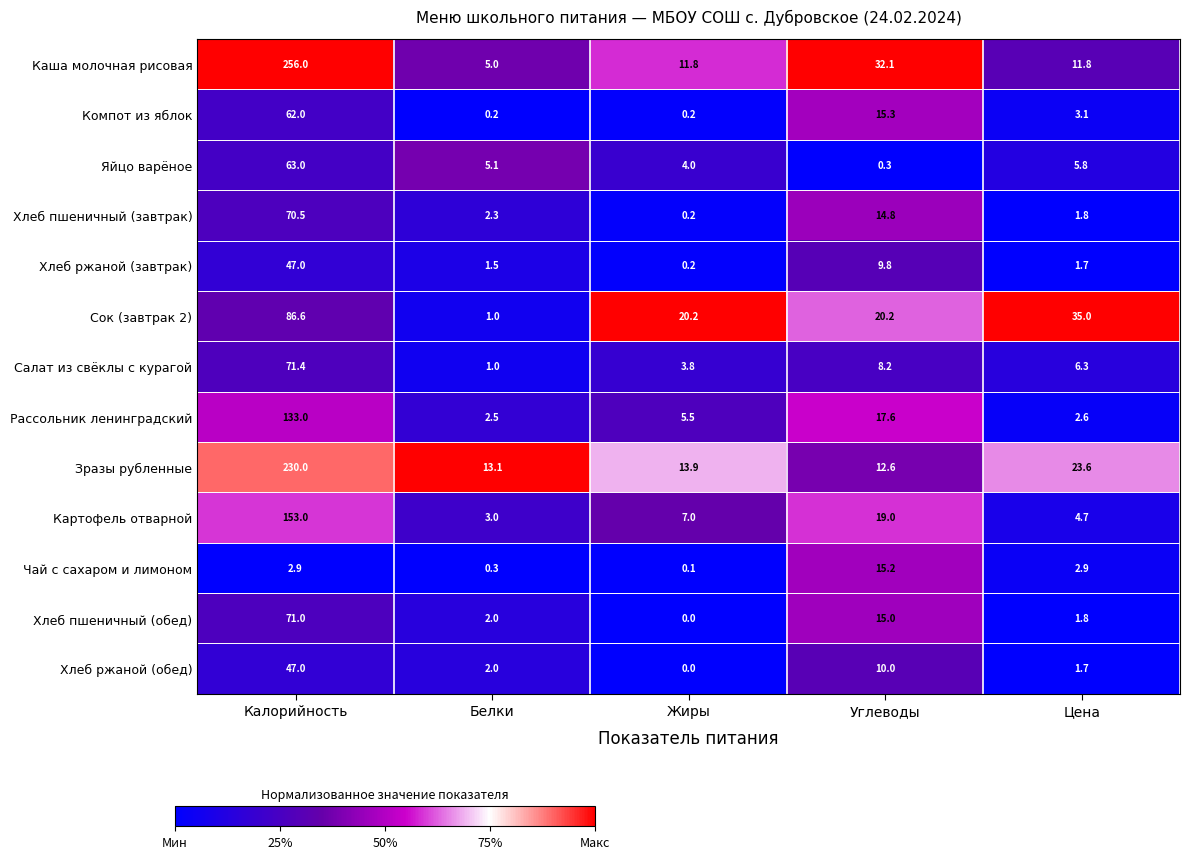

What is the difference between the maximum and minimum values in the Чай с сахаром и лимоном series?

15.1